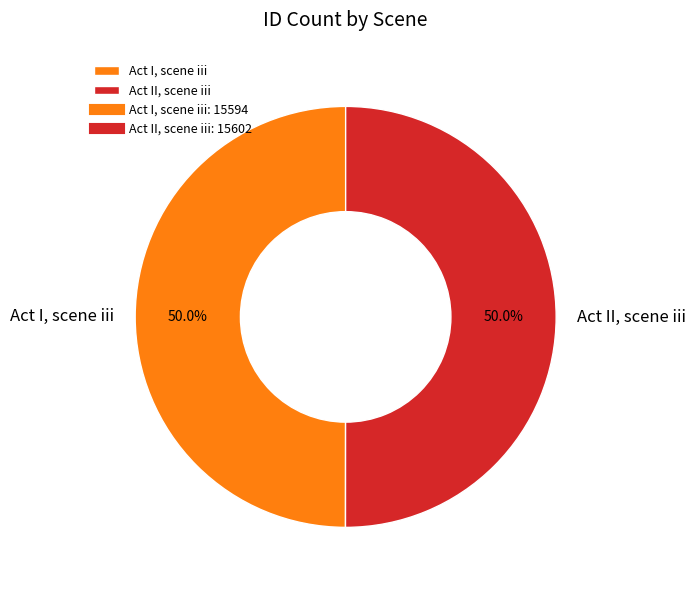

Approximately how many times larger is the value at Act I, scene iii compared to Act II, scene iii?

1.0